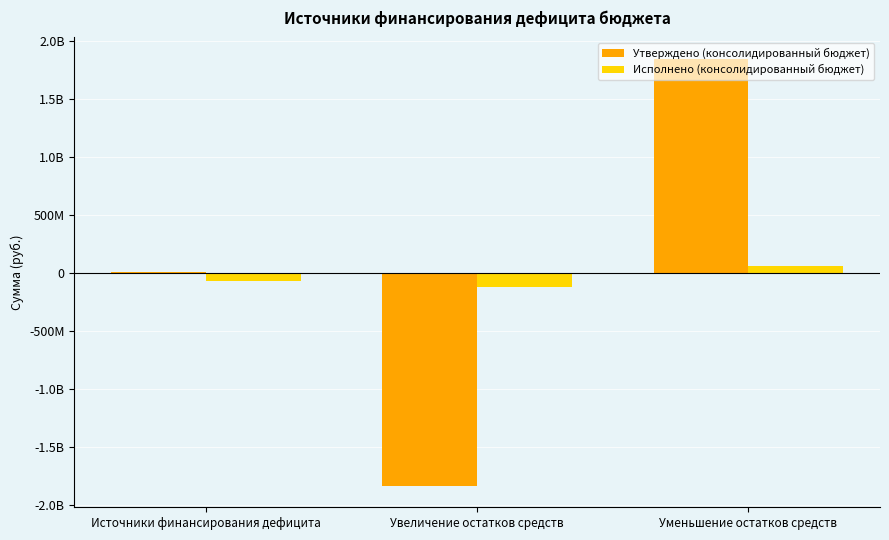

What is the difference between the Утверждено (консолидированный бюджет) values at Источники финансирования дефицита and Уменьшение остатков средств?

1838800365.8